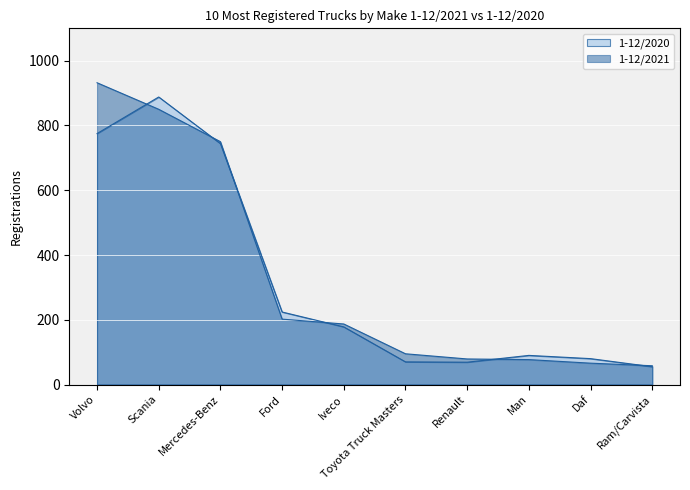

Rank the series at Scania from lowest to highest value.

1-12/2021, 1-12/2020